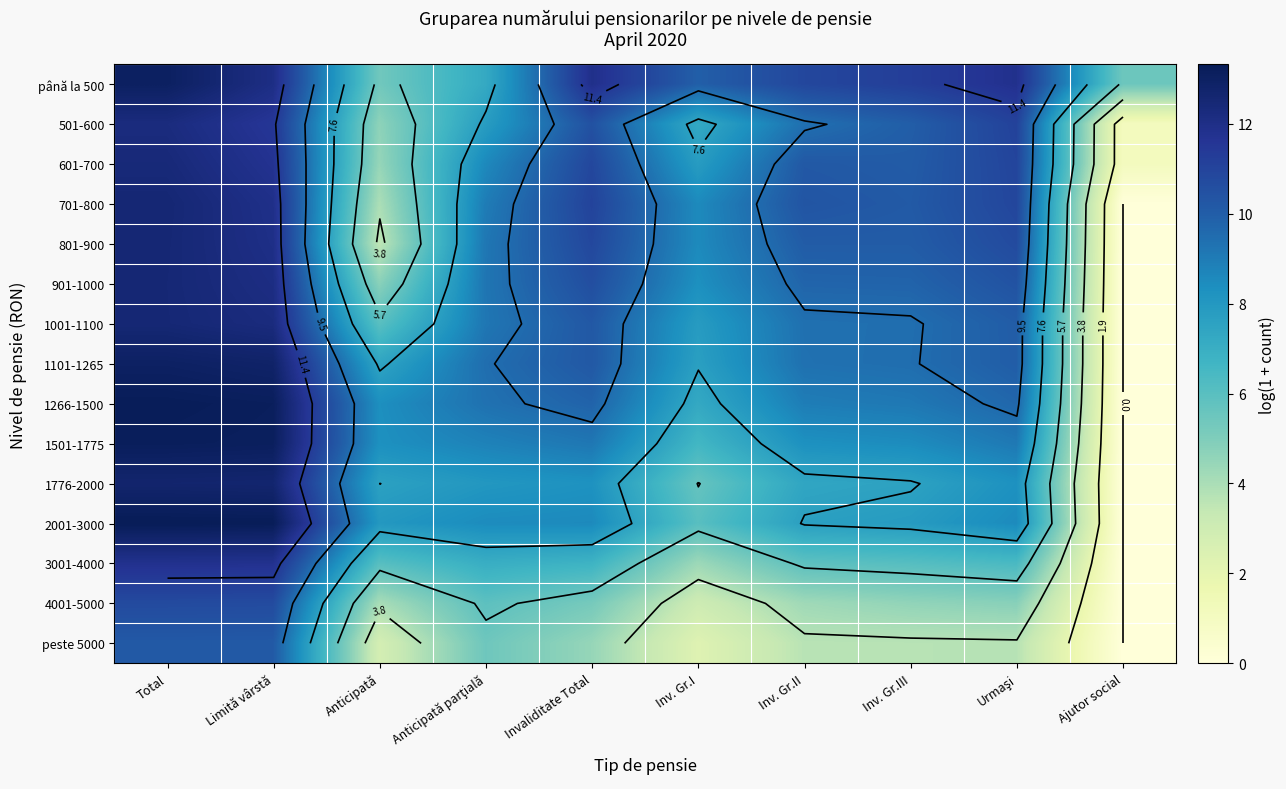

The peste 5000 series shows 15.6 at Total. True or false?

False